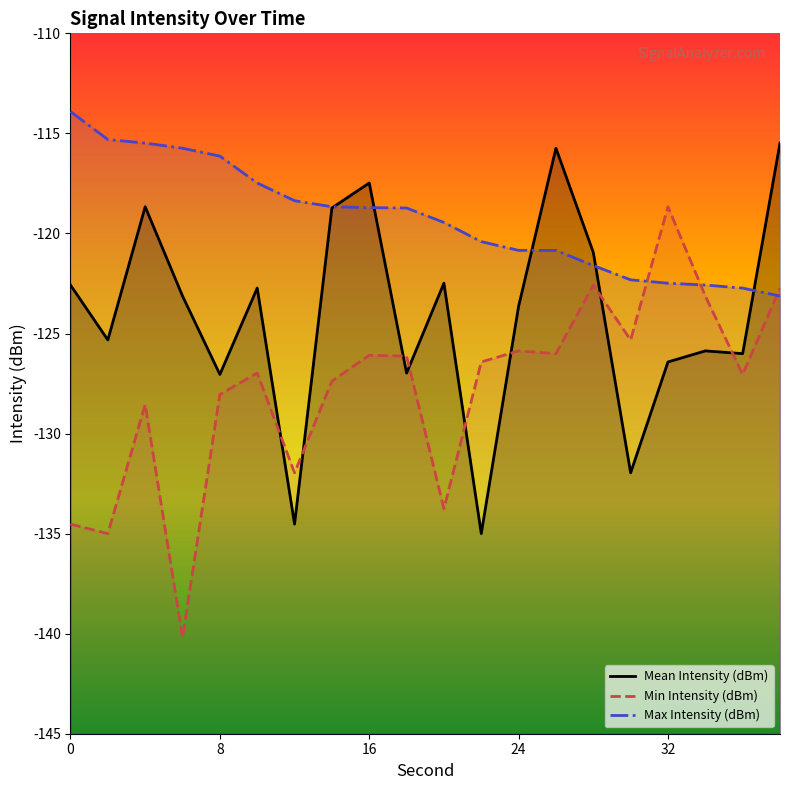

Is the value of Mean Intensity (dBm) at 26 greater than the value of Max Intensity (dBm) at 32?

Yes